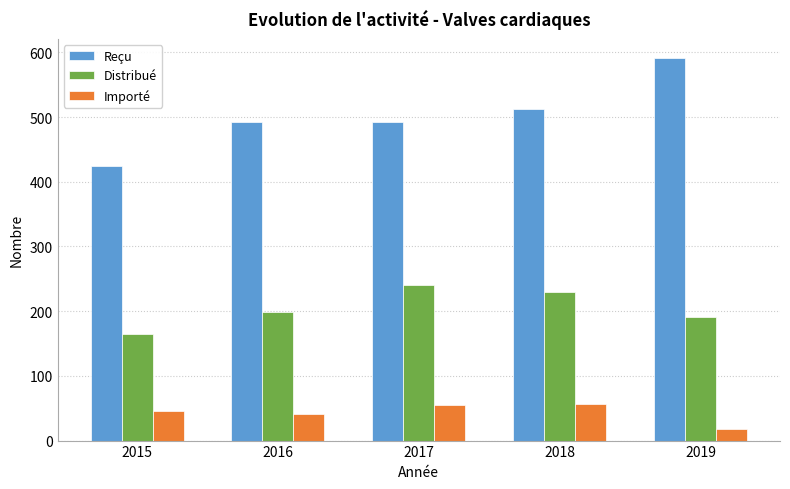

What is the difference between the Reçu values at 2017 and 2019?

99